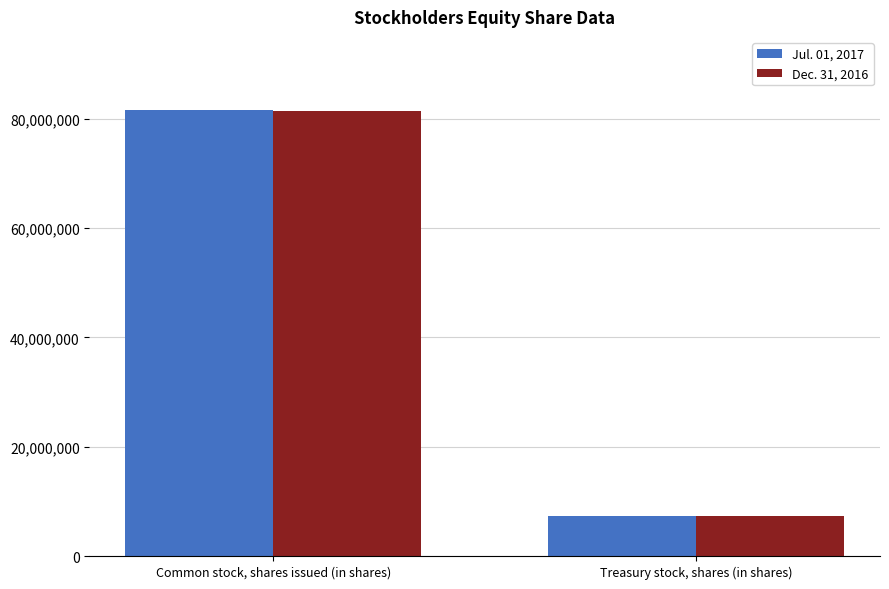

How many groups of bars are there?

2